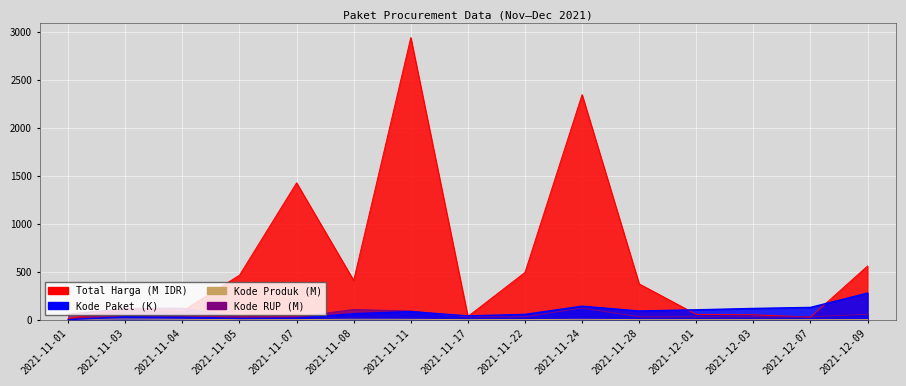

Rank the categories by Kode Paket value from highest to lowest.

2021-12-09, 2021-11-24, 2021-12-07, 2021-12-03, 2021-12-01, 2021-11-28, 2021-11-11, 2021-11-08, 2021-11-22, 2021-11-17, 2021-11-03, 2021-11-04, 2021-11-07, 2021-11-05, 2021-11-01